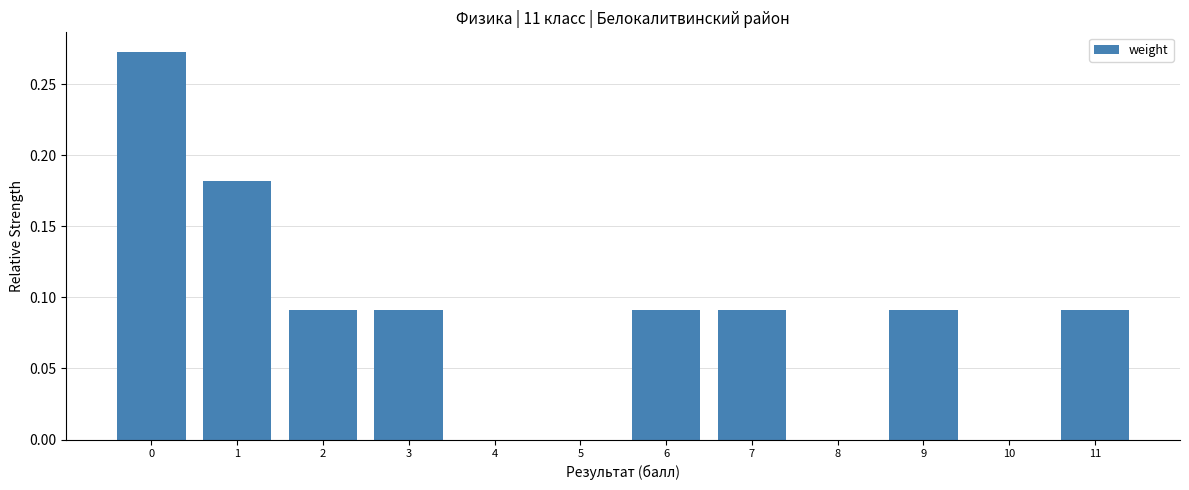

What is the sum of all values?

1.0